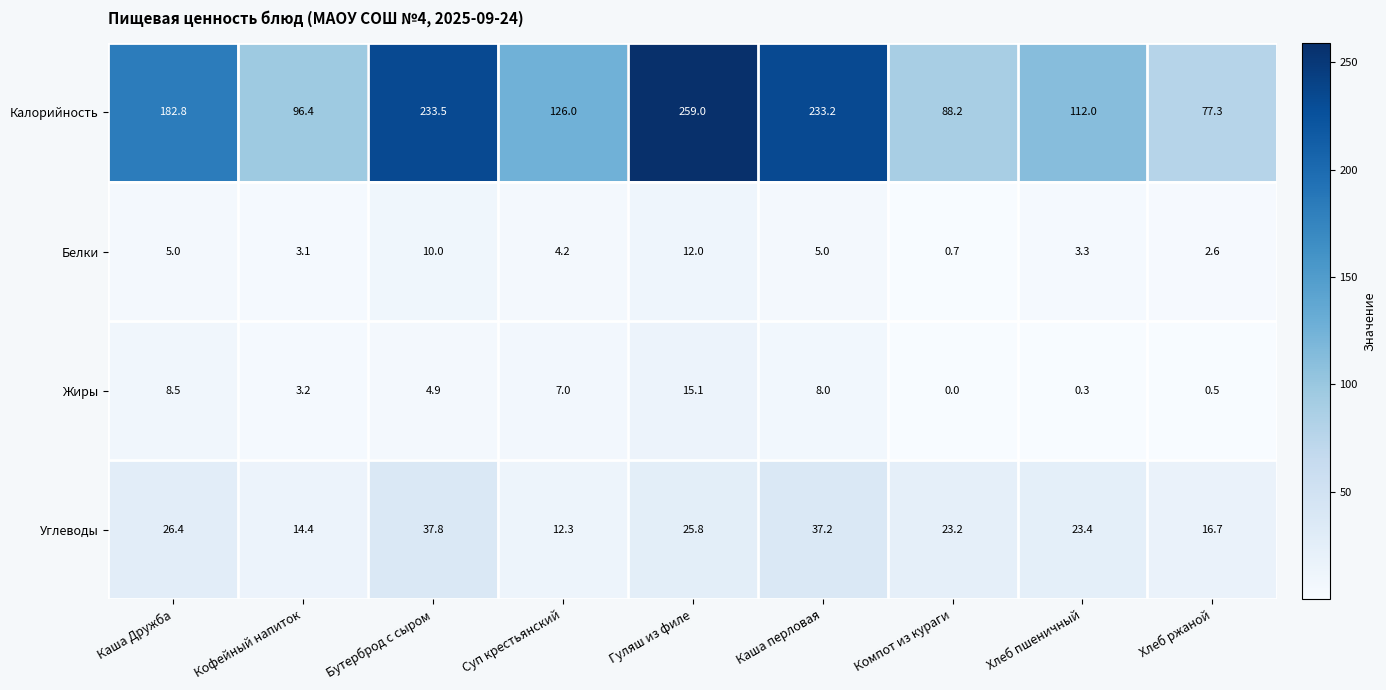

At which category does the chart reach its peak across all series?

Гуляш из филе